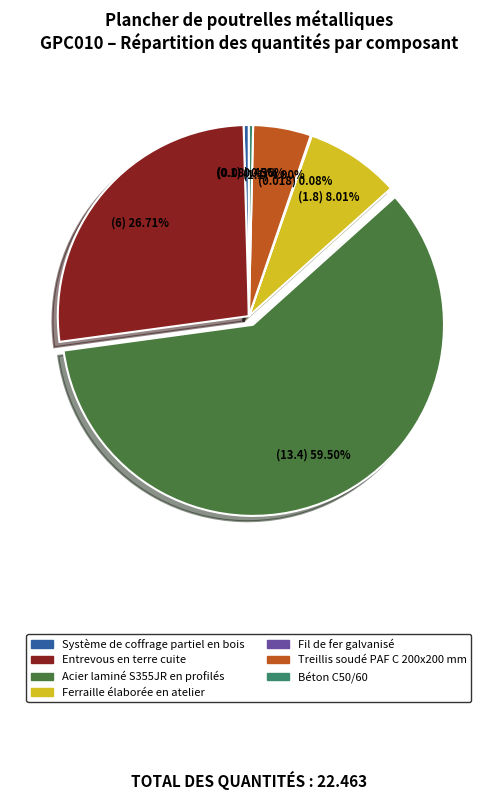

Combined, do Système de coffrage partiel en bois and Treillis soudé PAF C 200x200 mm account for over 50%?

No